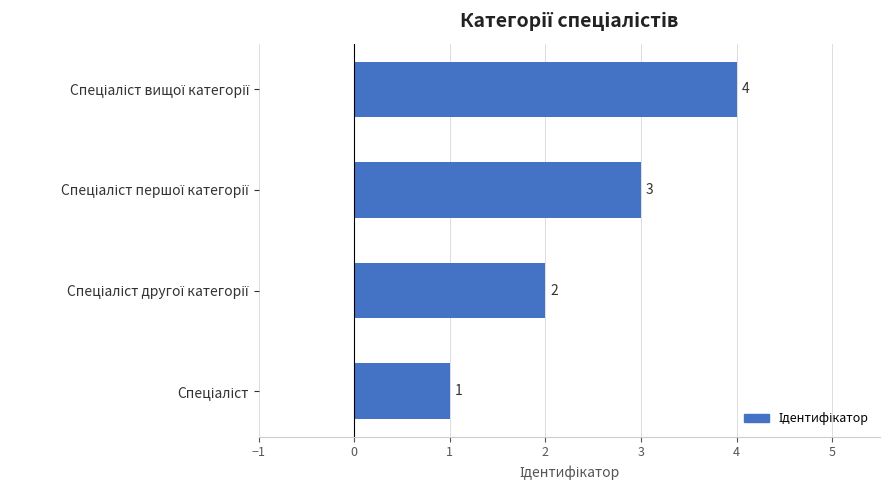

What is the difference between the maximum and minimum values?

3